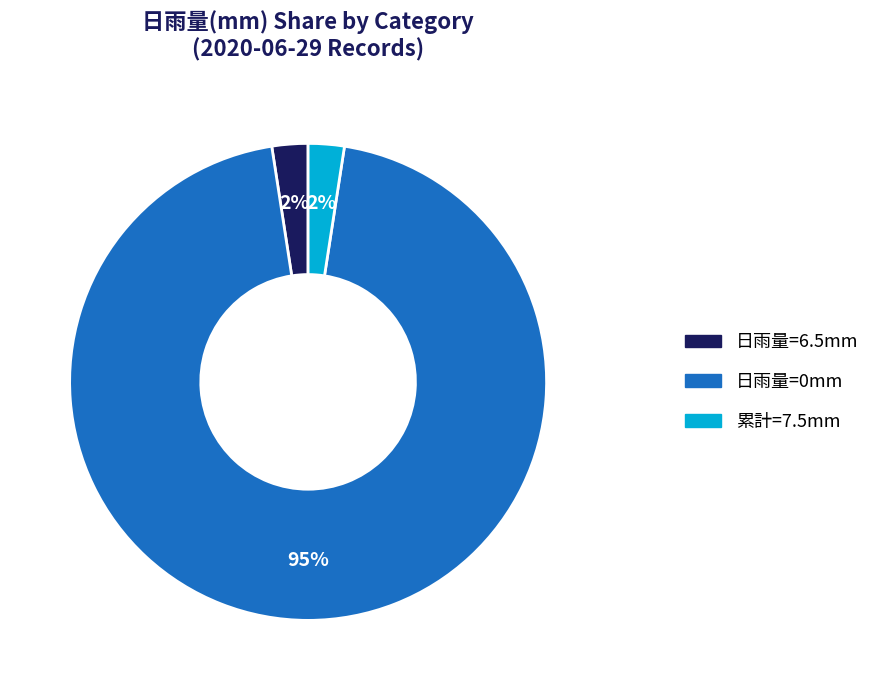

To the nearest percent, what percentage of the pie is 日雨量=6.5mm?

2%